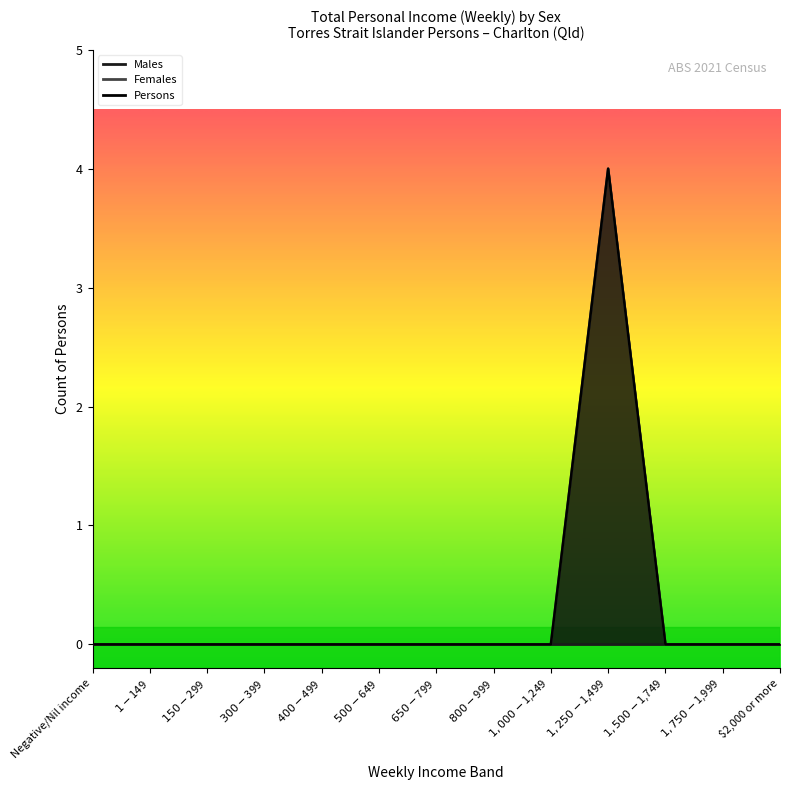

What is the difference between the maximum and minimum values in the Females series?

4